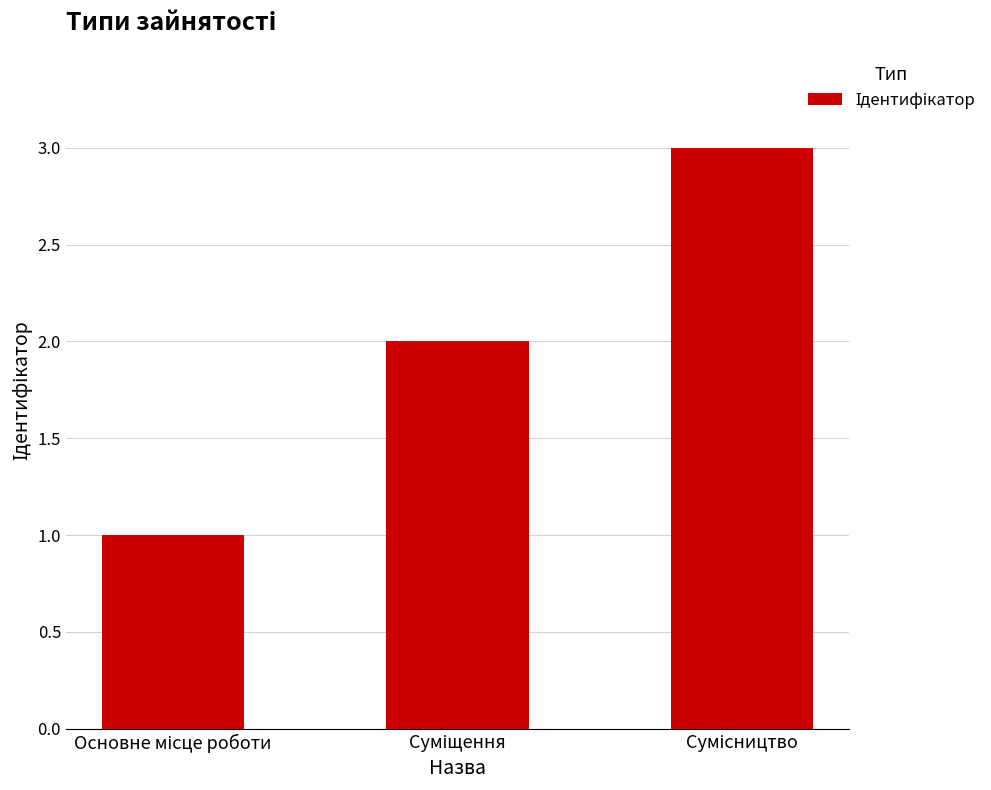

What is the sum of all values?

6